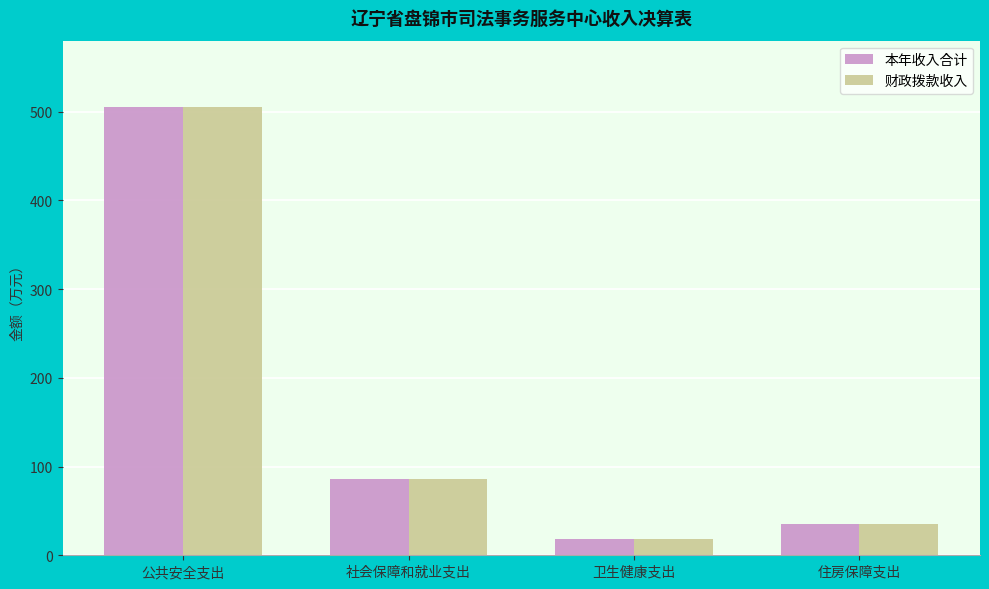

What is the lowest value of the 财政拨款收入 series?

18.2